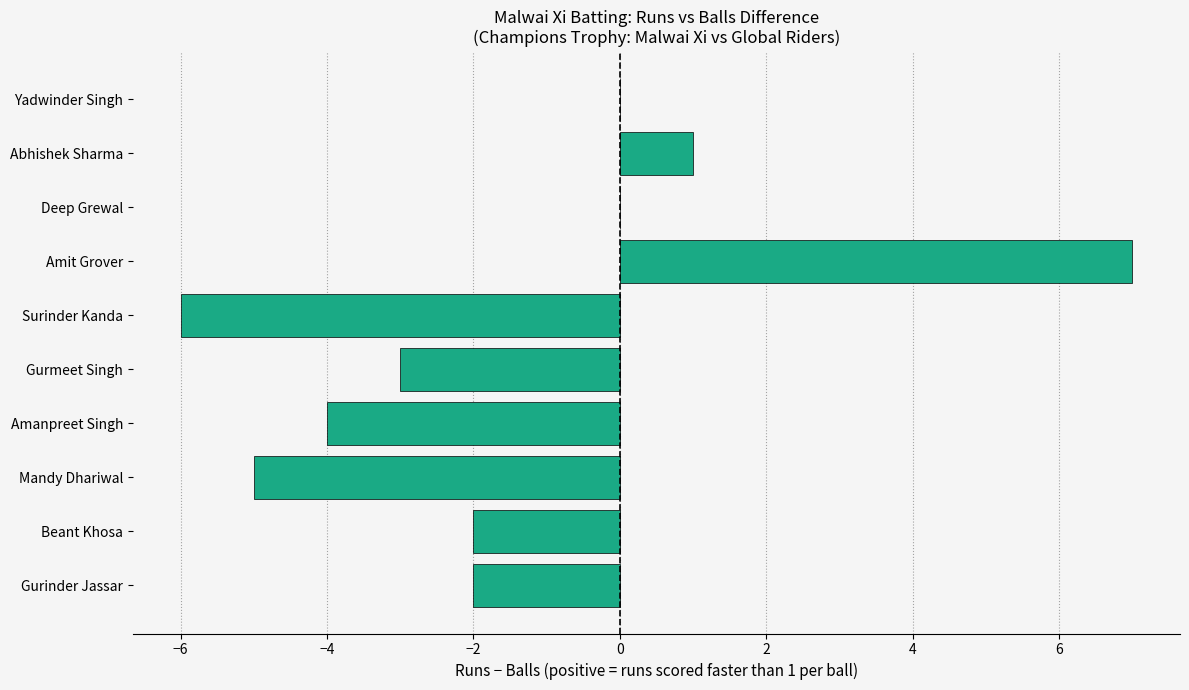

Are the bars grouped side by side (vs. stacked)?

No